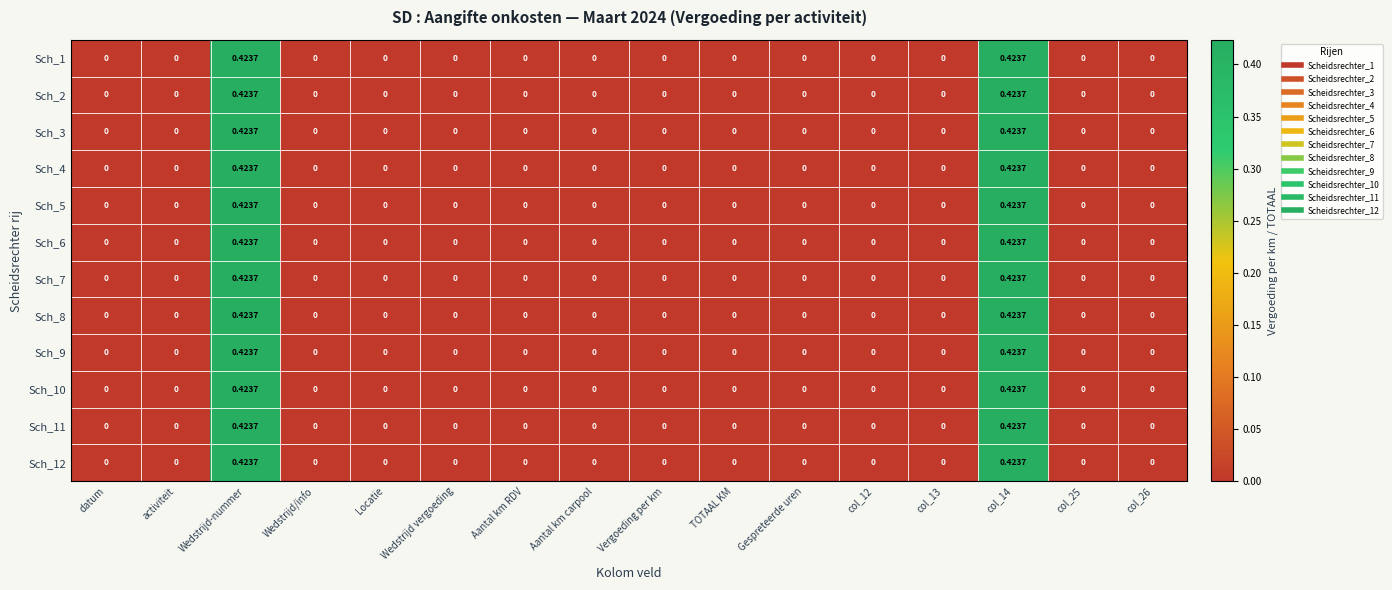

At col_14, list the series in order from largest to smallest.

Sch_1, Sch_2, Sch_3, Sch_4, Sch_5, Sch_6, Sch_7, Sch_8, Sch_9, Sch_10, Sch_11, Sch_12